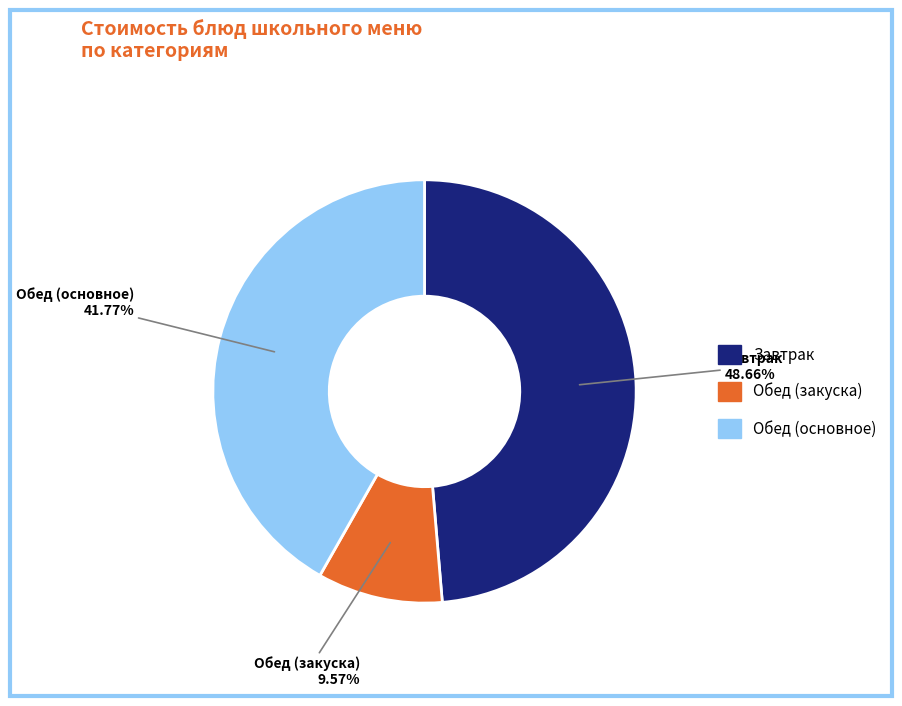

Is there any slice that represents more than half of the pie?

No